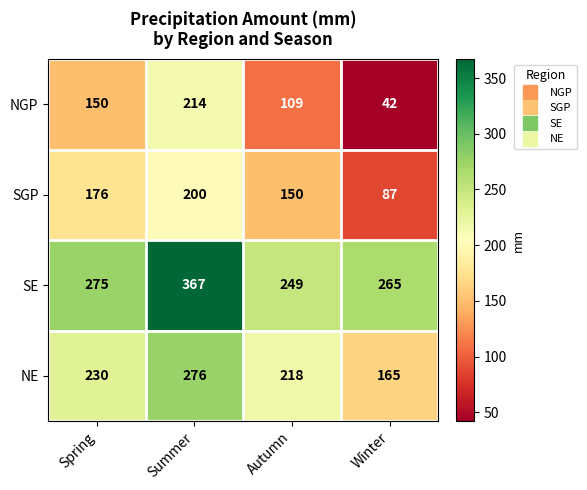

At which label does SE reach its minimum?

Autumn